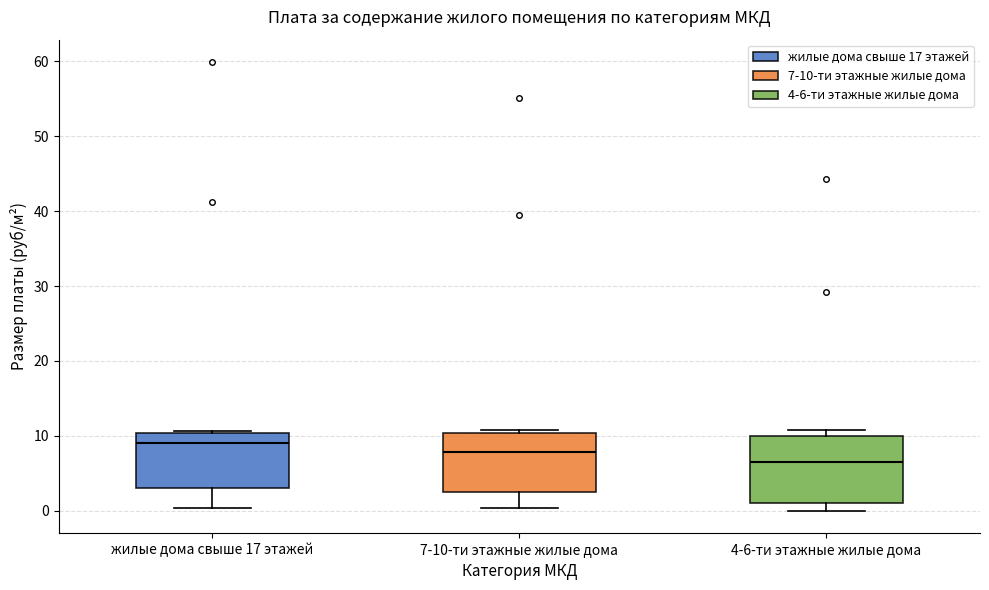

Reading left to right, transcribe this box plot: for each box, give where its median line is, the range the box spans, and where its two whiskers end, as read against the y-axis. The values are not printed on the chart, so give them approximately, as read against the axis.

жилые дома свыше 17 этажей: median 9, box 3 to 10, whiskers 0 to 11
7-10-ти этажные жилые дома: median 8, box 2 to 10, whiskers 0 to 11
4-6-ти этажные жилые дома: median 6, box 1 to 10, whiskers 0 to 11